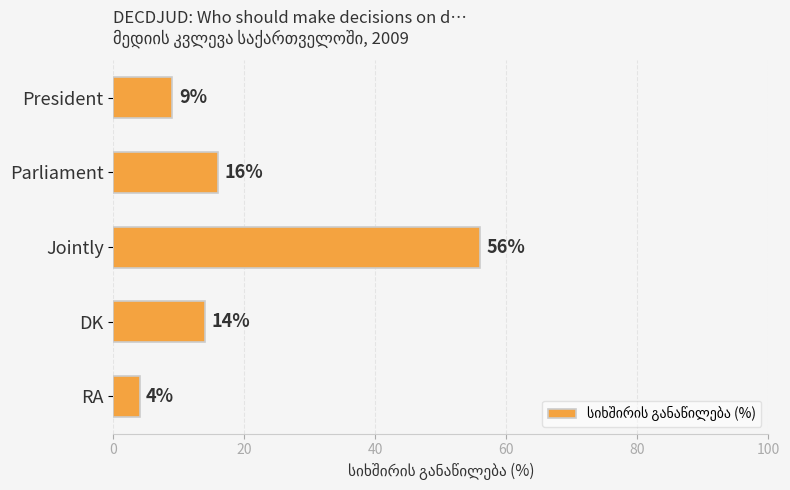

True or false: the data shows 4 at RA.

True